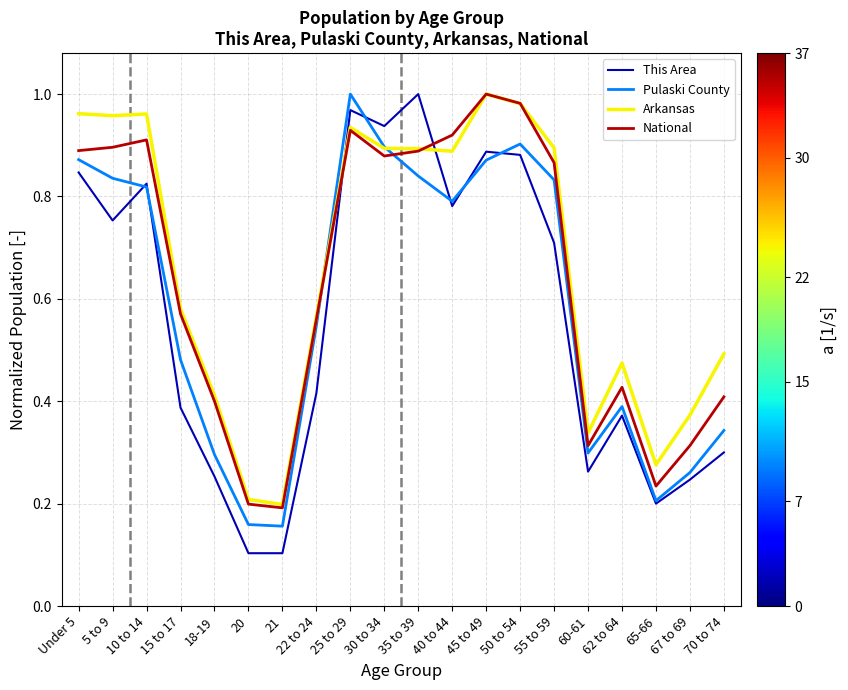

What position from the left is 35 to 39?

11